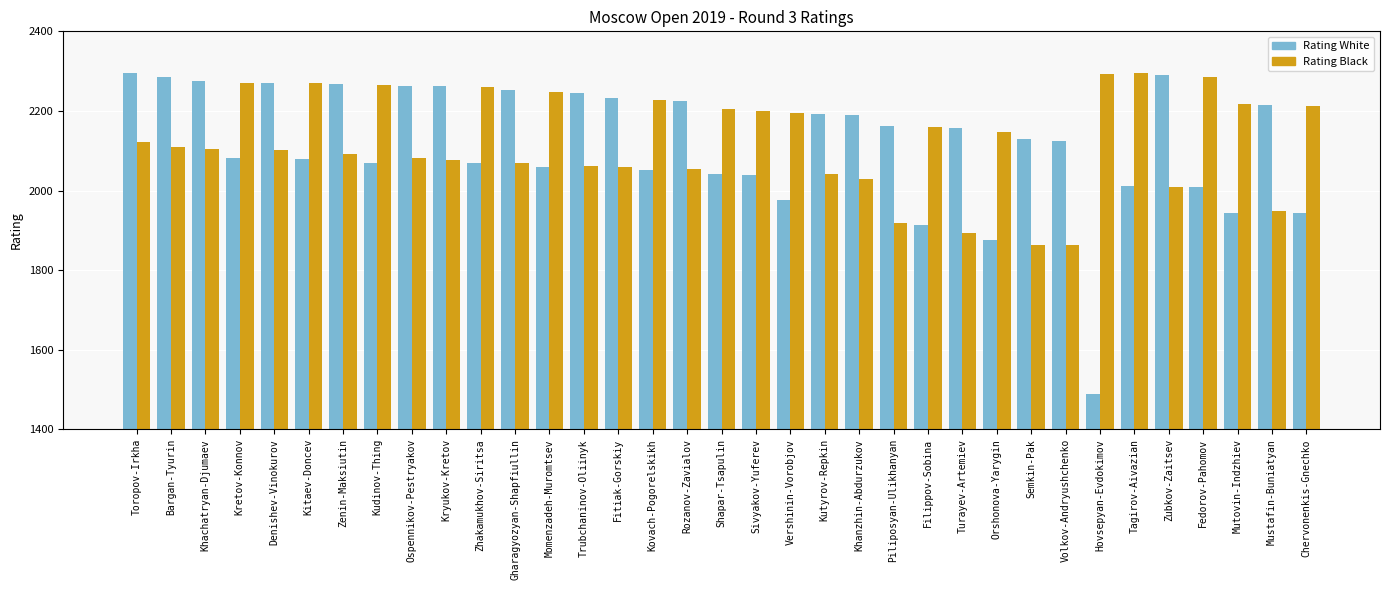

At Kudinov-Thing, list the series in order from smallest to largest.

Rating White, Rating Black